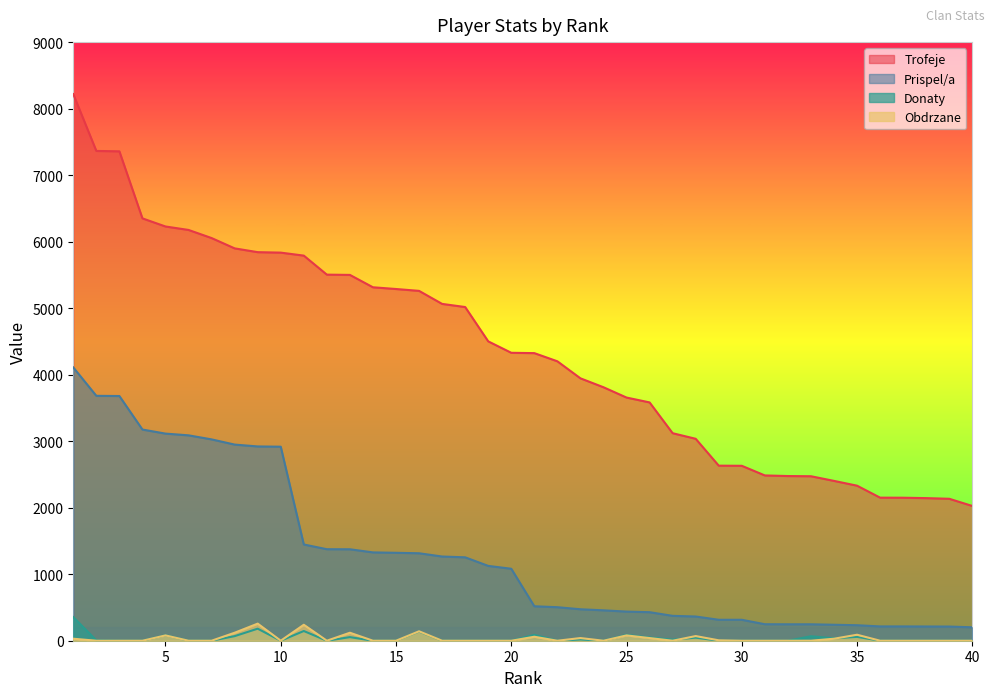

Is the value of Donaty at 37 greater than the value of Trofeje at 30?

No